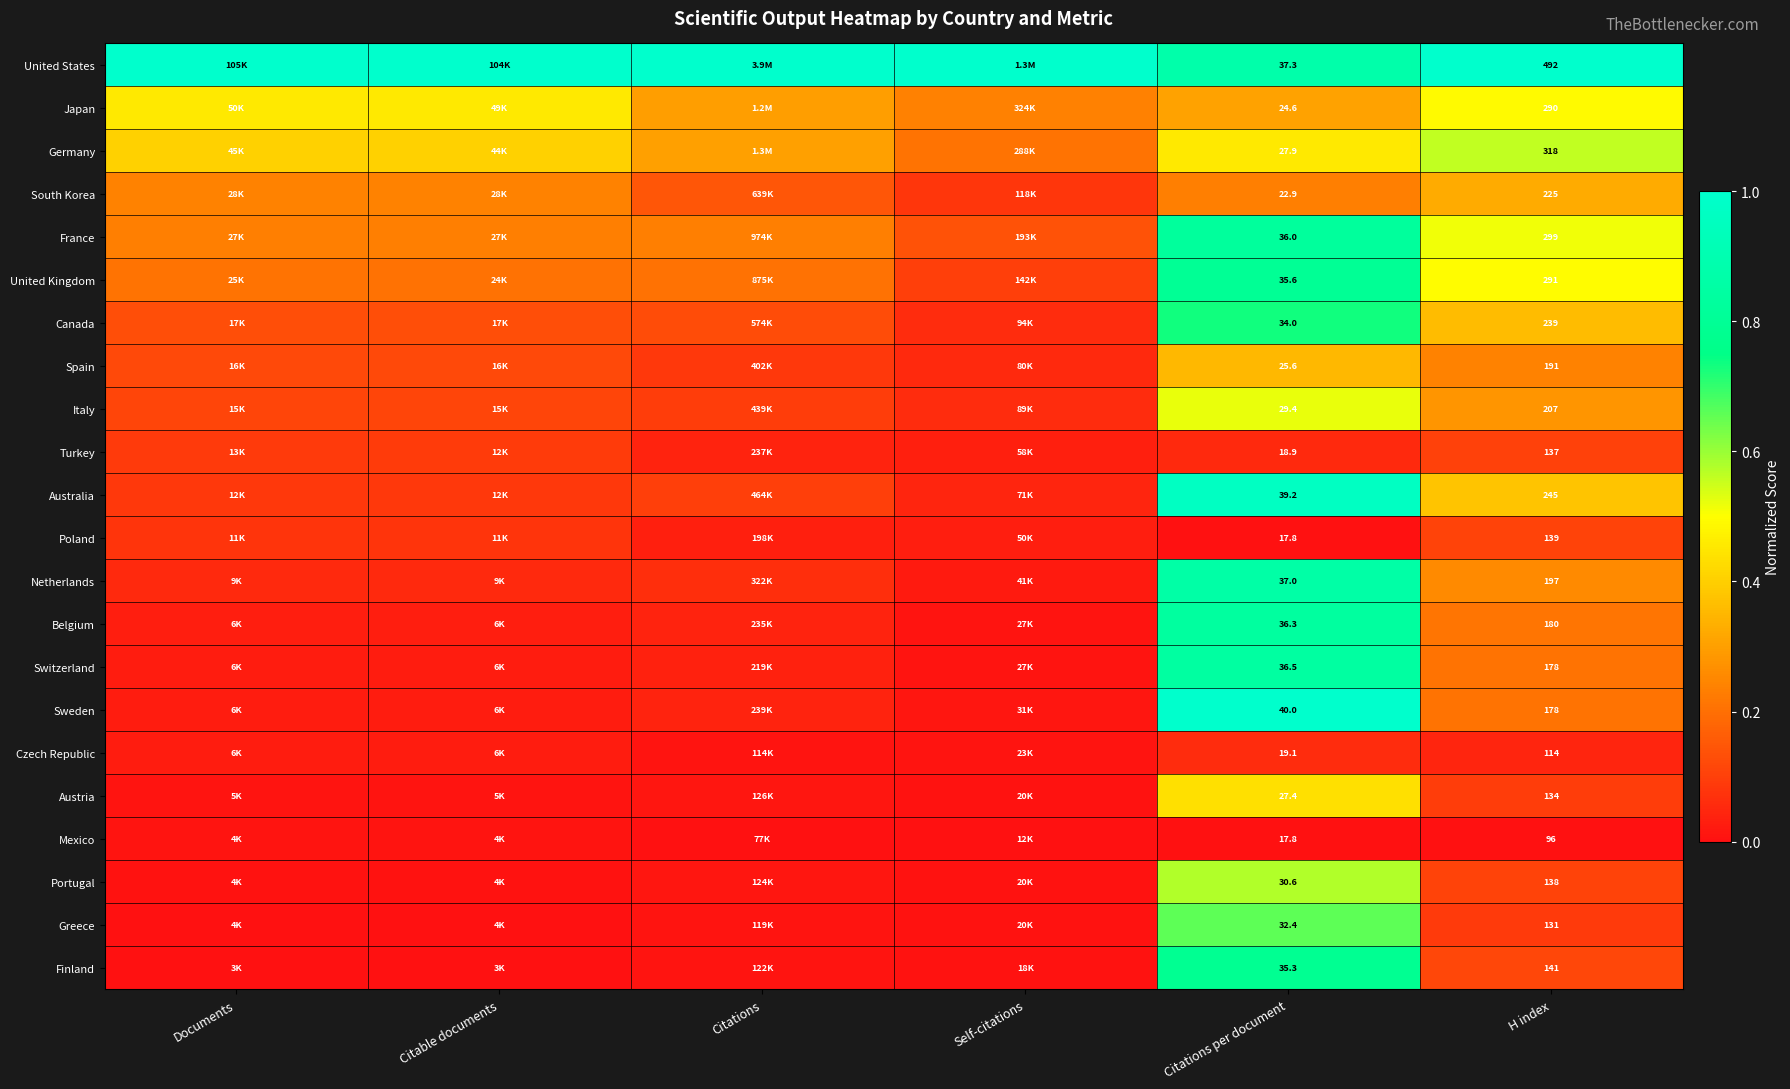

Between Citations per document and H index, which series saw the biggest shift?

United States